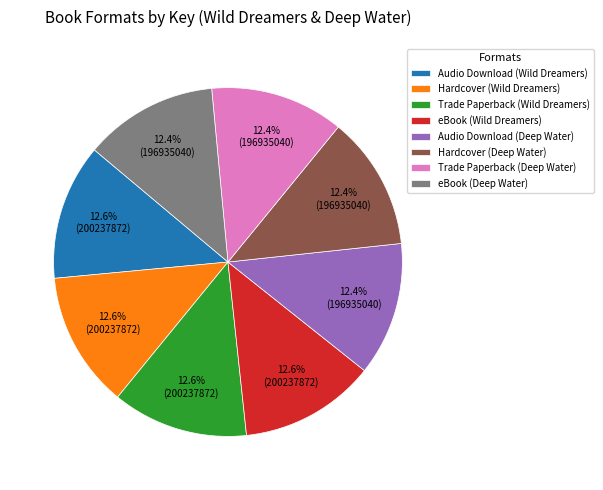

The Audio Download (Wild Dreamers) slice represents 13% of the pie. True or false?

True